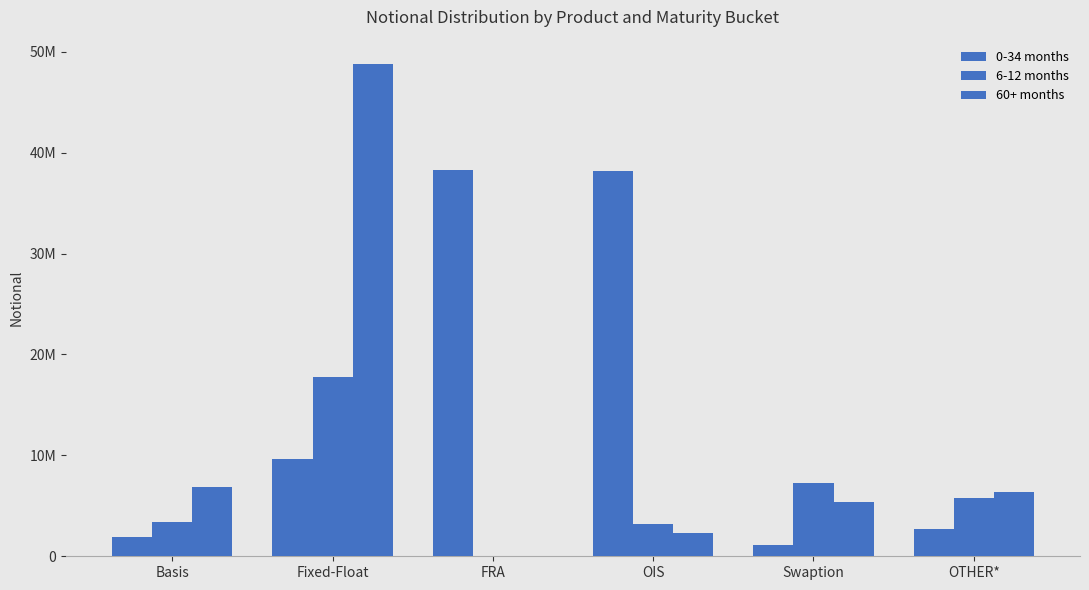

List the labels in order of 0-34 months value, smallest first.

Swaption, Basis, OTHER*, Fixed-Float, OIS, FRA